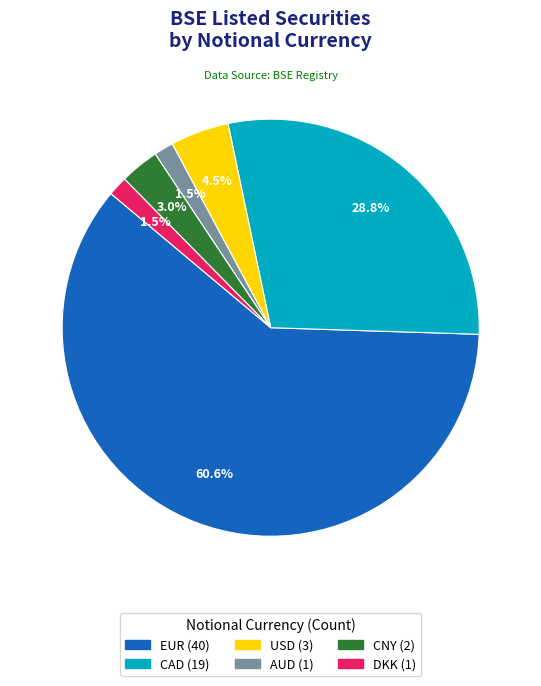

Is there a majority slice in this chart?

Yes